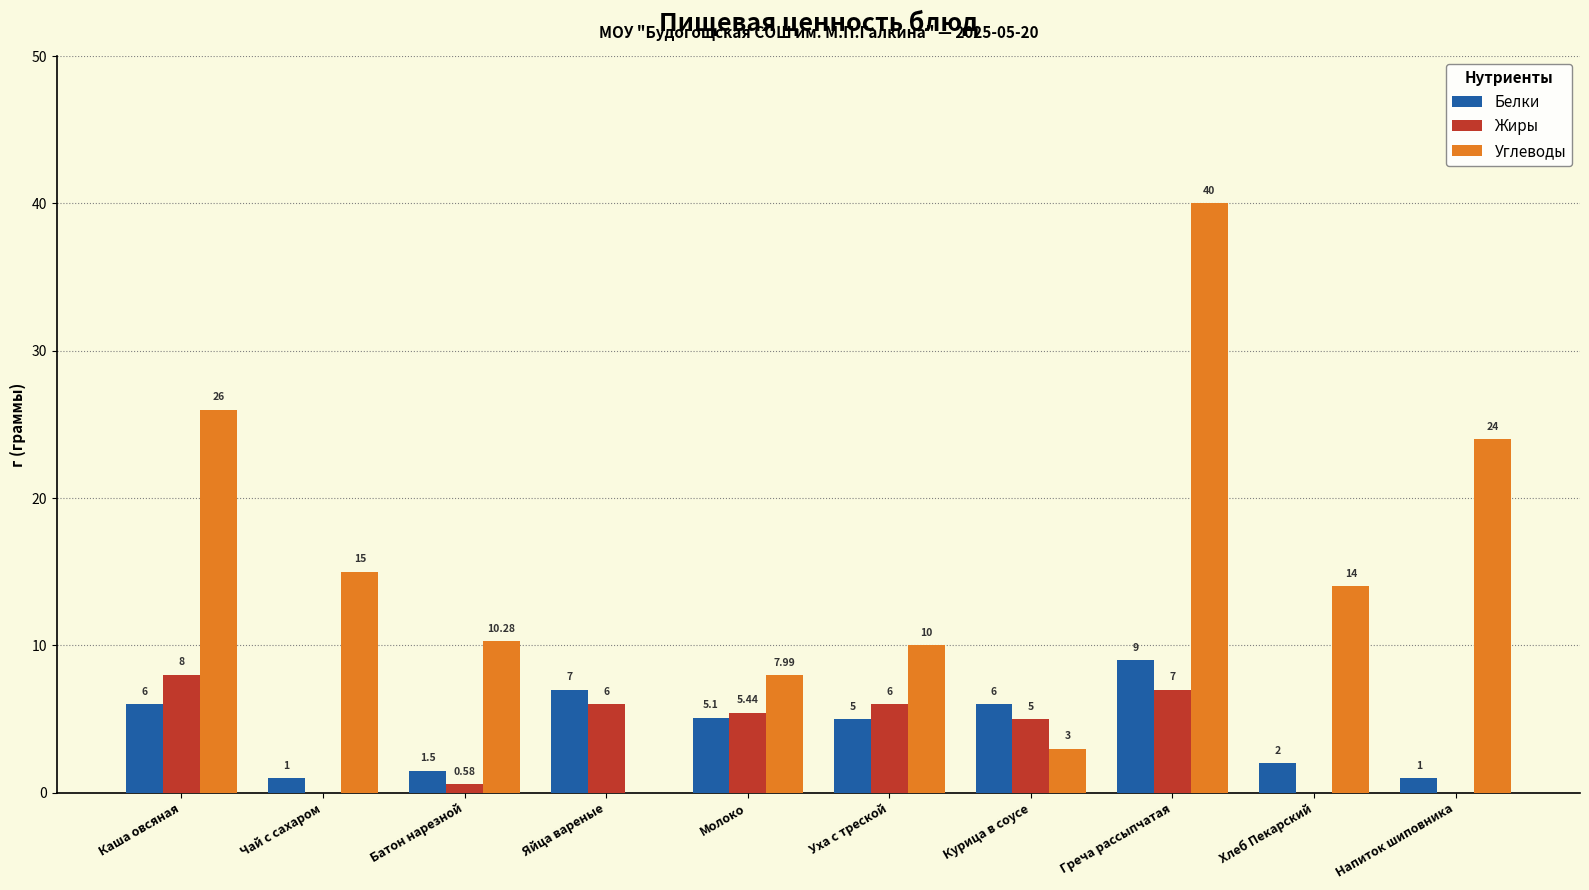

Where is Углеводы nearest to the value 20?

Напиток шиповника